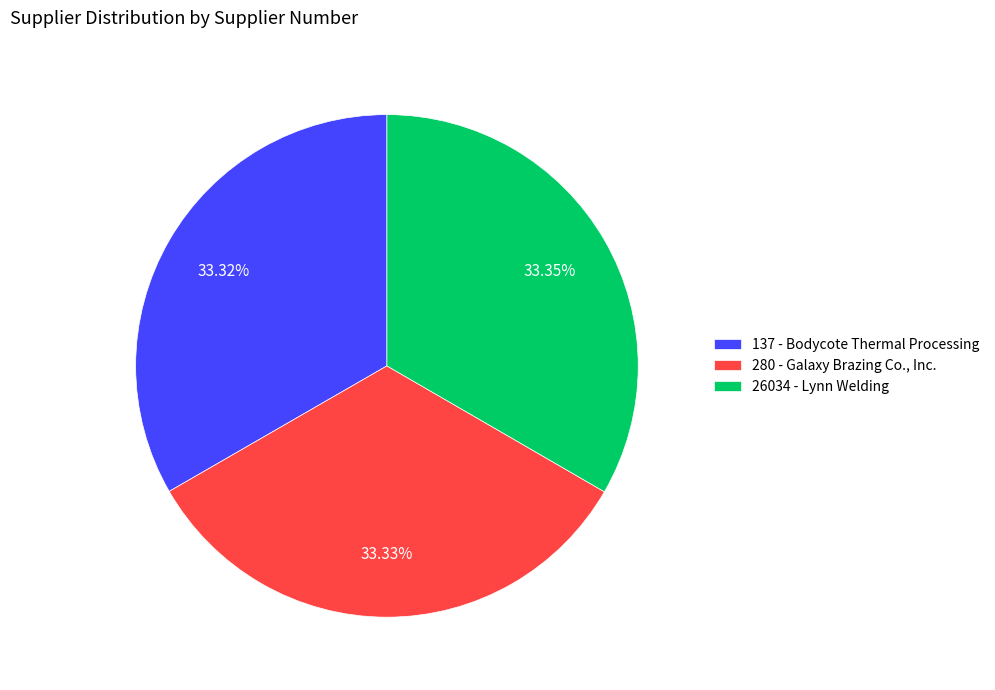

How many segments does this pie chart have?

3